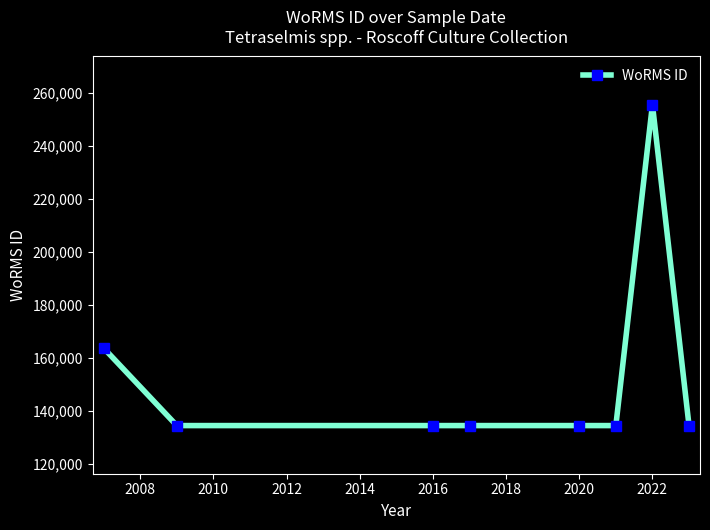

What is the minimum value shown in the chart?

134526